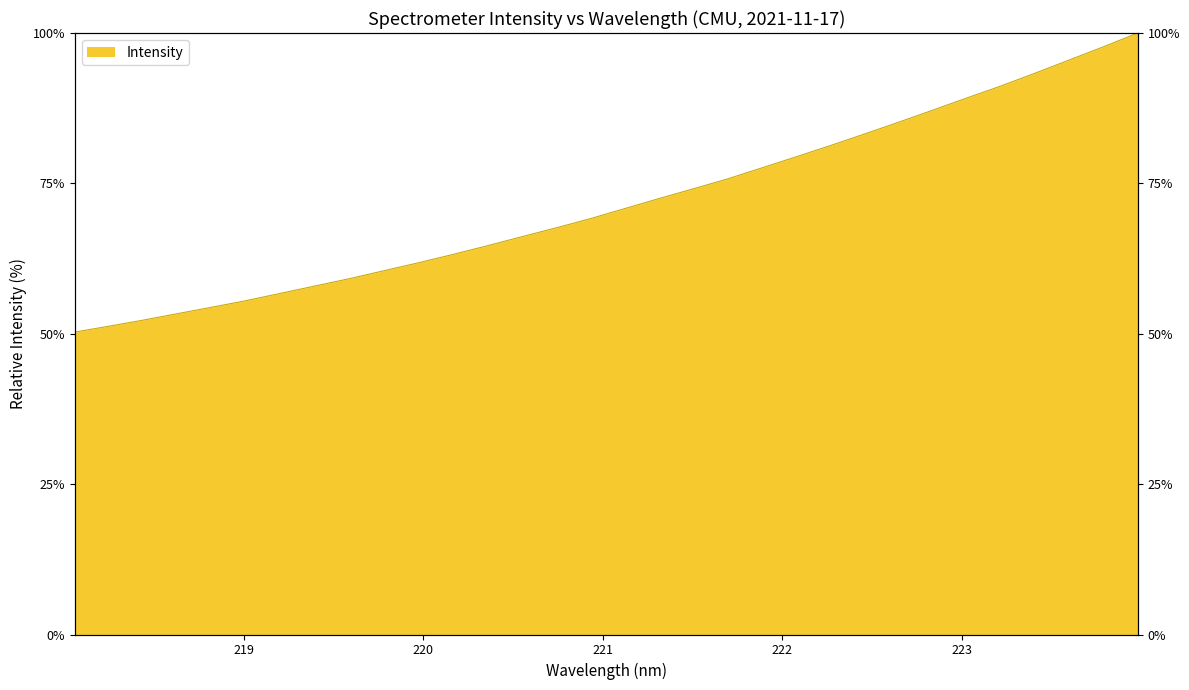

What is the sum of all values?

2297.3